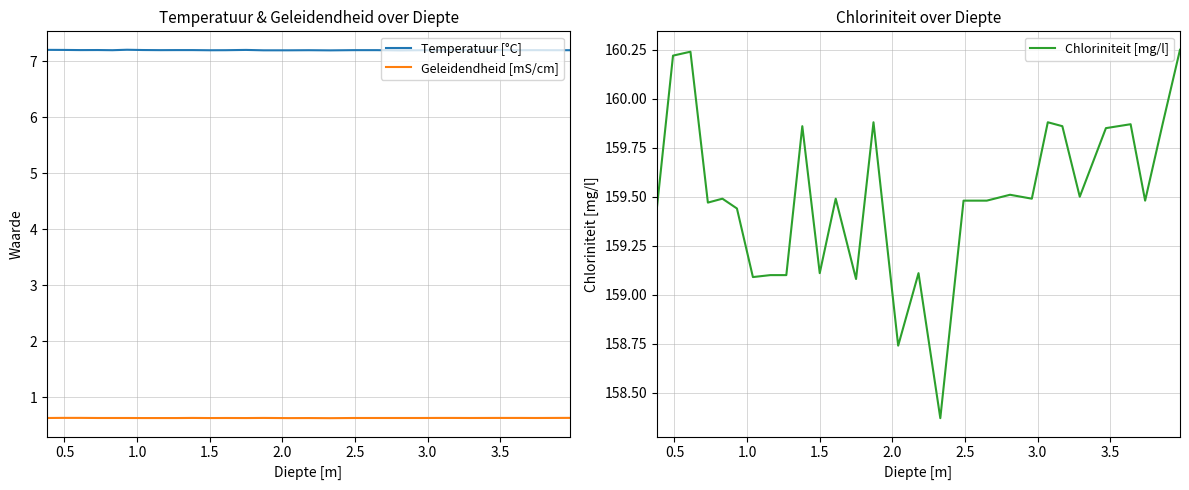

Does the chart have visible grid lines?

Yes